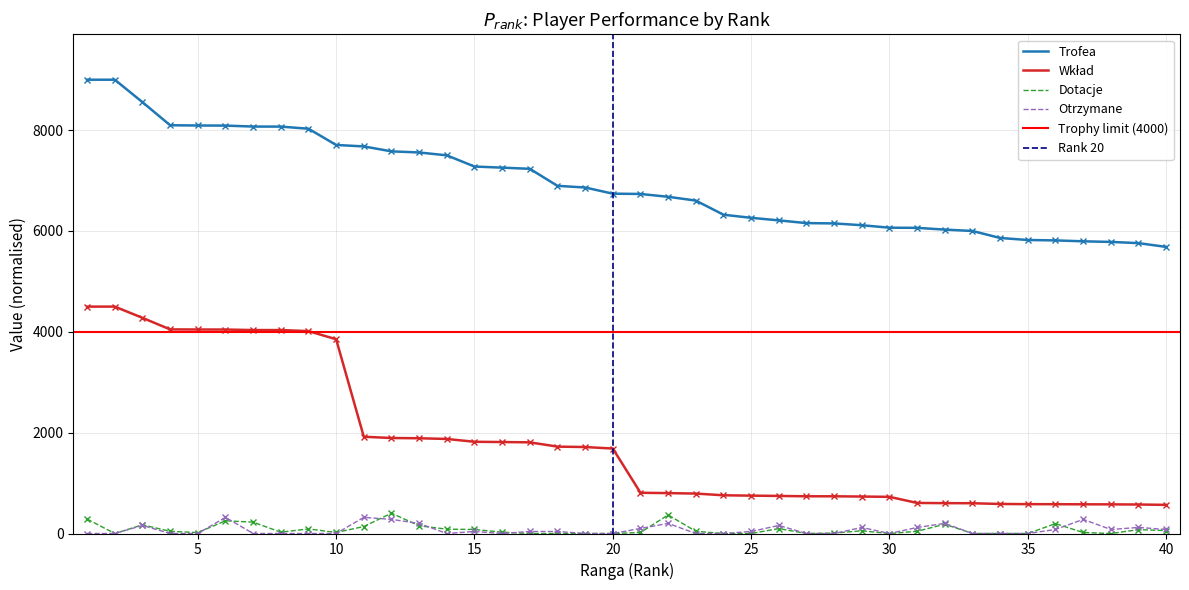

At which category is the sum across all series the highest?

1